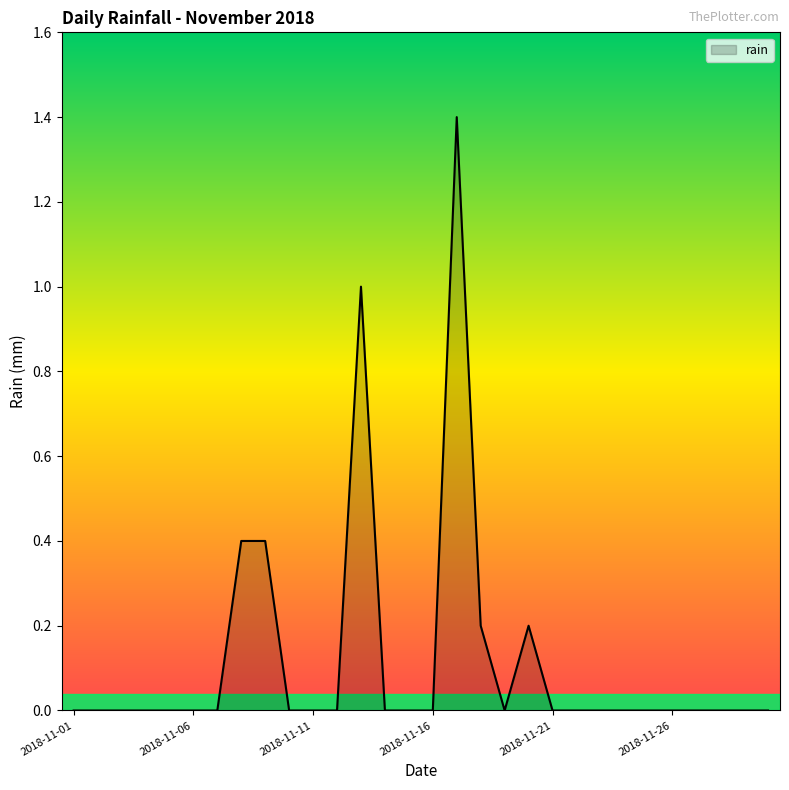

What is the greatest value displayed?

1.4